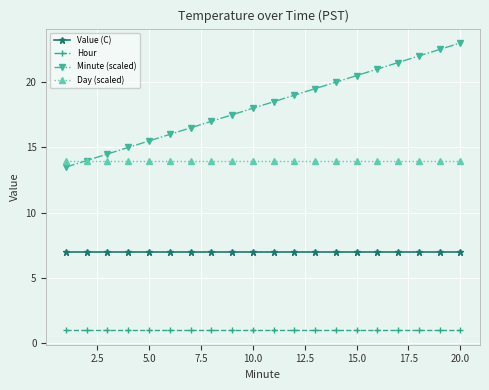

Reading left to right, what are all the values shown in this chart?

Value (C): 7.0	7.0	7.0	7.0	7.0	7.0	7.0	7.0	7.0	7.0	7.0	7.0	7.0	7.0	7.0	7.0	7.0	7.0	7.0	7.0
Hour: 1.0	1.0	1.0	1.0	1.0	1.0	1.0	1.0	1.0	1.0	1.0	1.0	1.0	1.0	1.0	1.0	1.0	1.0	1.0	1.0
Minute (scaled): 13.5	14.0	14.5	15.0	15.5	16.0	16.5	17.0	17.5	18.0	18.5	19.0	19.5	20.0	20.5	21.0	21.5	22.0	22.5	23.0
Day (scaled): 14.0	14.0	14.0	14.0	14.0	14.0	14.0	14.0	14.0	14.0	14.0	14.0	14.0	14.0	14.0	14.0	14.0	14.0	14.0	14.0